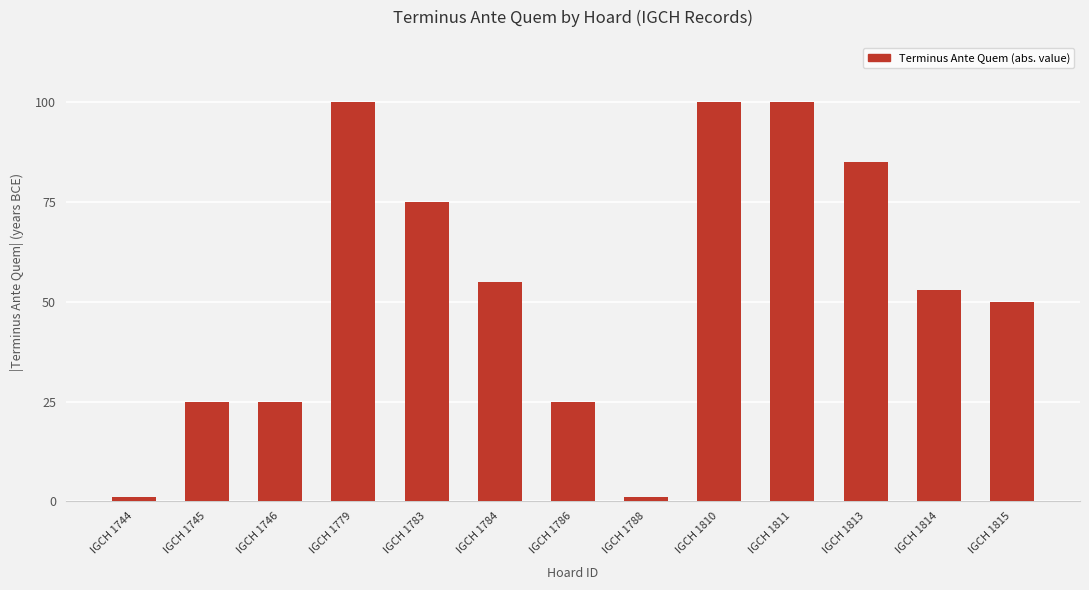

What is the value of the 10th bar from the left?

100